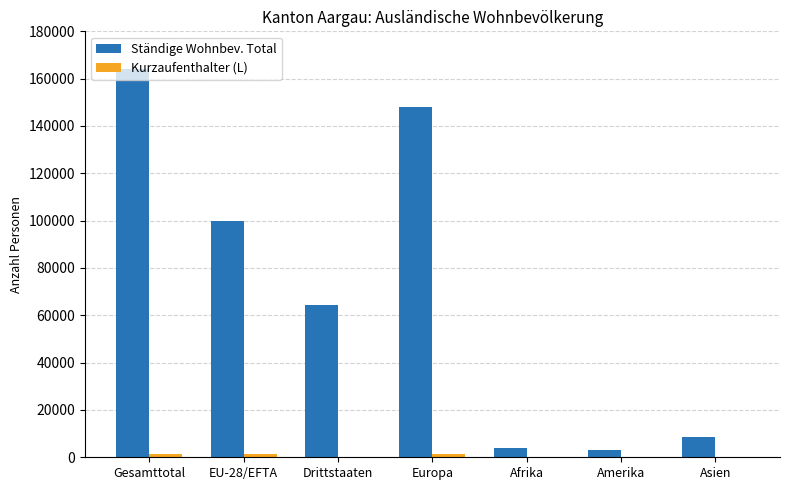

What is the sum of all Ständige Wohnbev. Total values?

492636